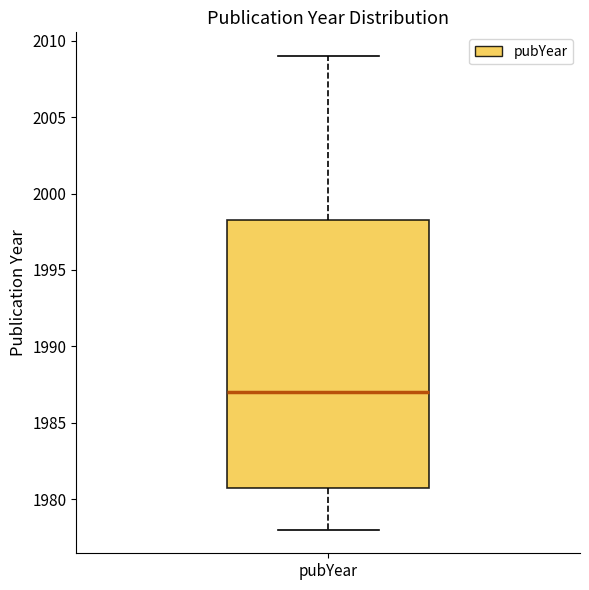

Read this box plot against the y-axis: the position of the median line, the range covered by the box, and the ends of both whiskers. The values are not printed on the chart, so give them approximately, as read against the axis.

median 1987.0, box 1981.0 to 1998.5, whiskers 1978.0 to 2009.0